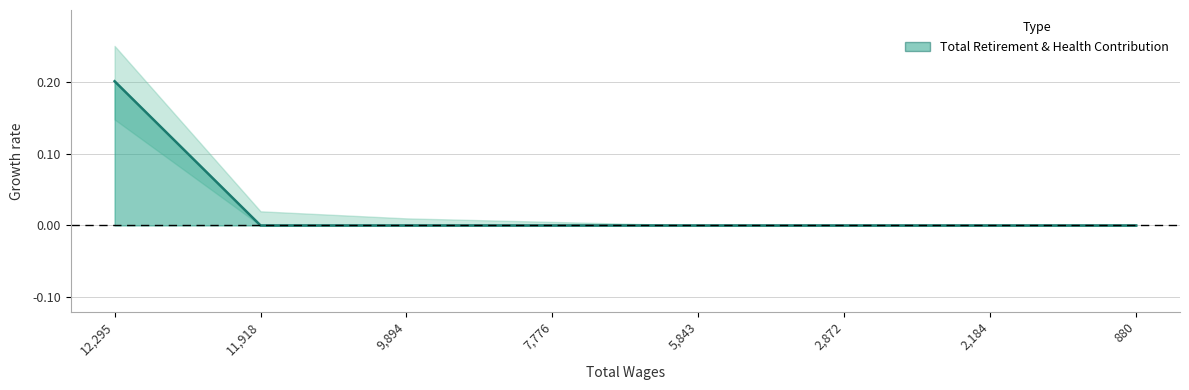

What is the sum of all values?

0.2